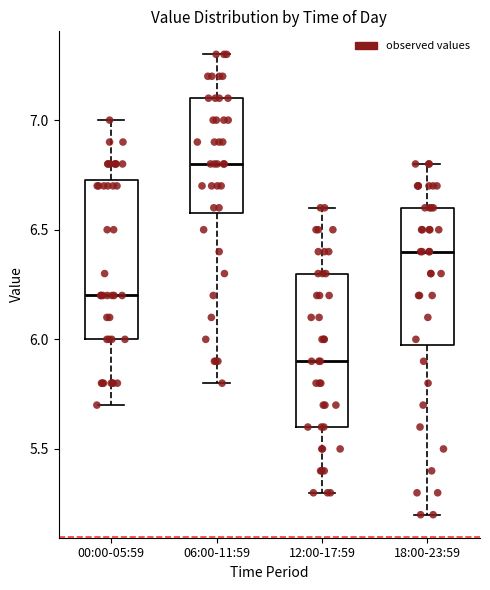

Reading left to right, transcribe this box plot: for each box, give where its median line is, the range the box spans, and where its two whiskers end, as read against the y-axis. The values are not printed on the chart, so give them approximately, as read against the axis.

00:00-05:59: median 6.20, box 6.00 to 6.75, whiskers 5.70 to 7.00
06:00-11:59: median 6.80, box 6.60 to 7.10, whiskers 5.80 to 7.30
12:00-17:59: median 5.90, box 5.60 to 6.30, whiskers 5.30 to 6.60
18:00-23:59: median 6.40, box 6.00 to 6.60, whiskers 5.20 to 6.80